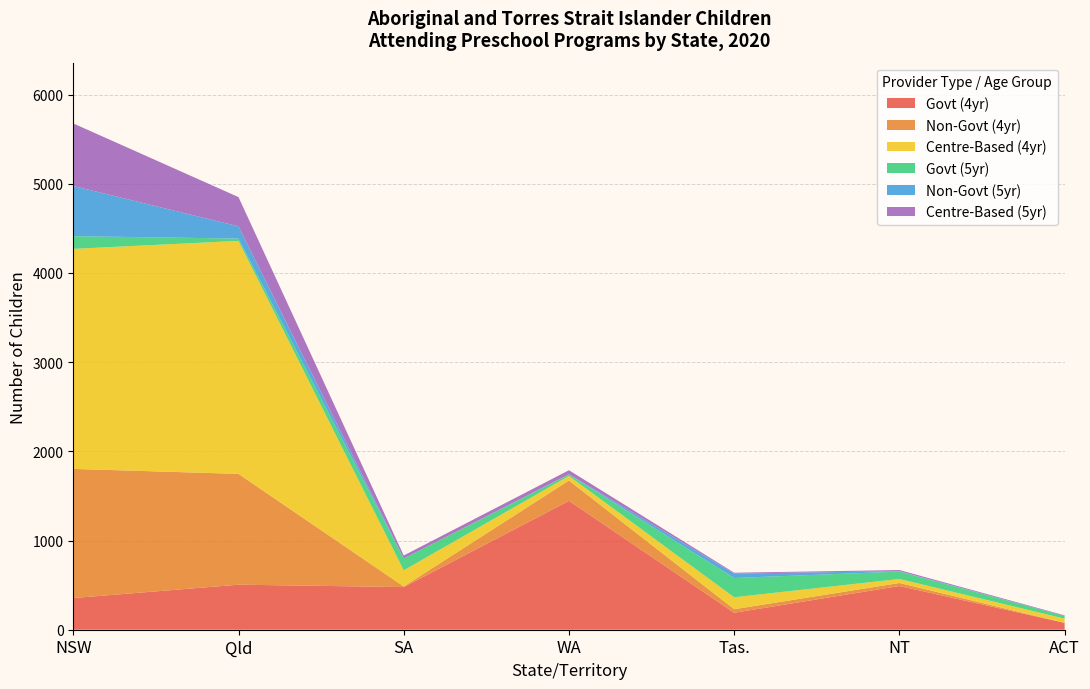

What are all the series names shown in the legend?

Govt (4yr), Non-Govt (4yr), Centre-Based (4yr), Govt (5yr), Non-Govt (5yr), Centre-Based (5yr)